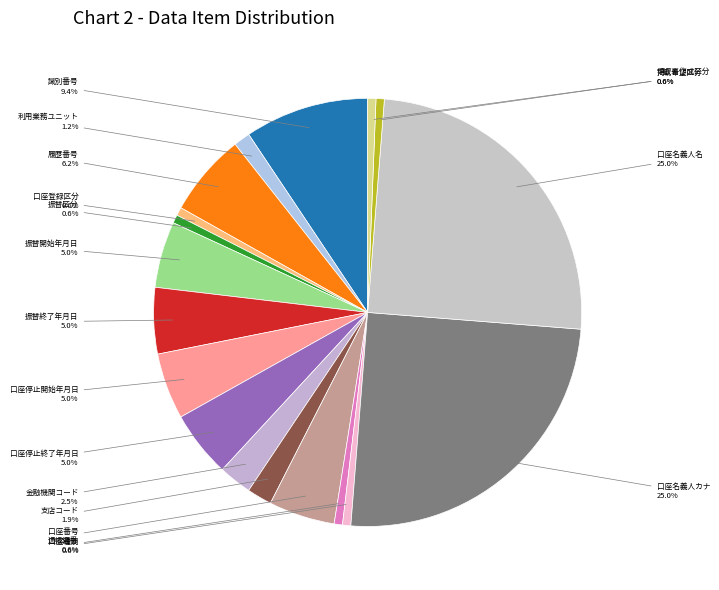

Which category has the biggest portion of the pie?

口座名義人カナ